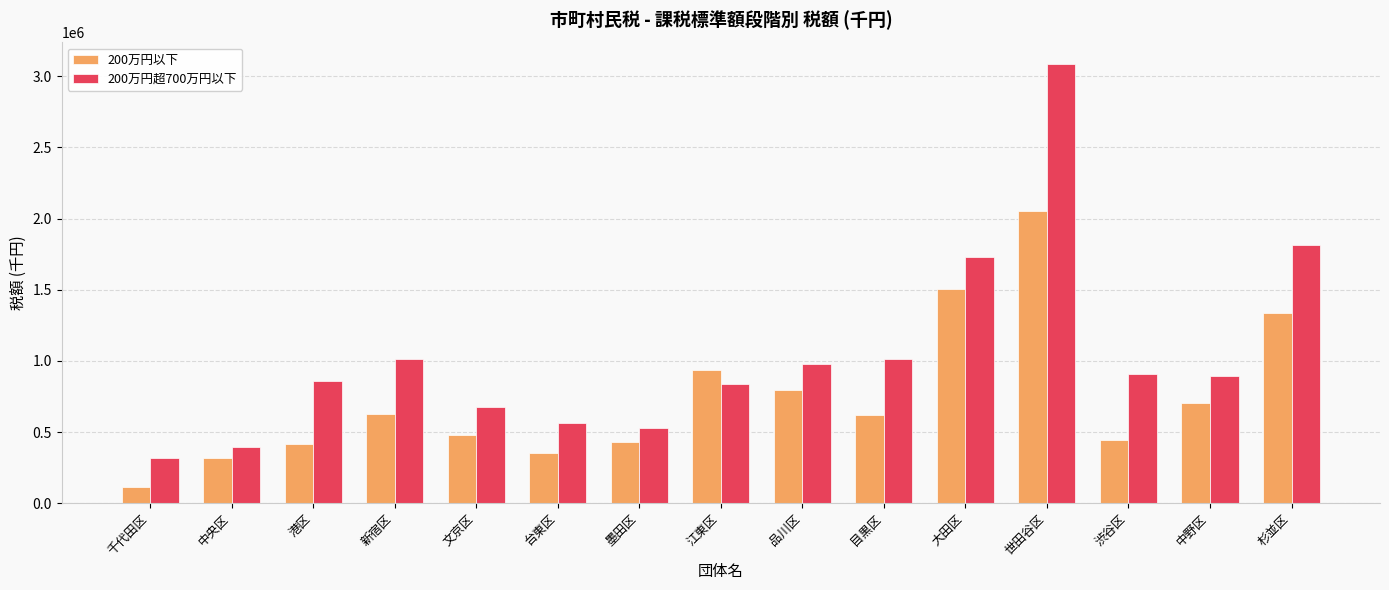

What is the sum of the 200万円以下 values at 目黒区 and 台東区?

971607